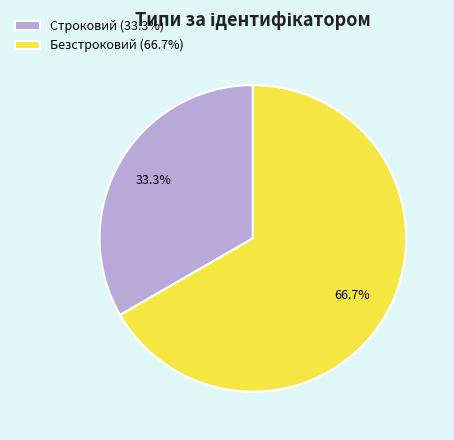

Which has a higher value, Строковий or Безстроковий?

Безстроковий